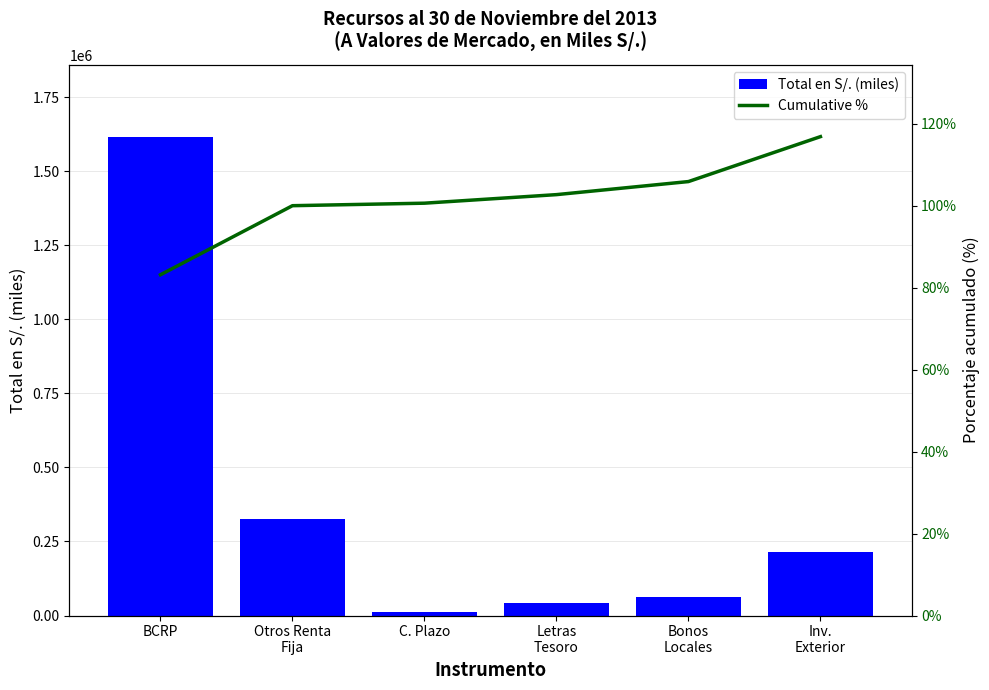

What is the maximum value shown in the chart?

1617192.2